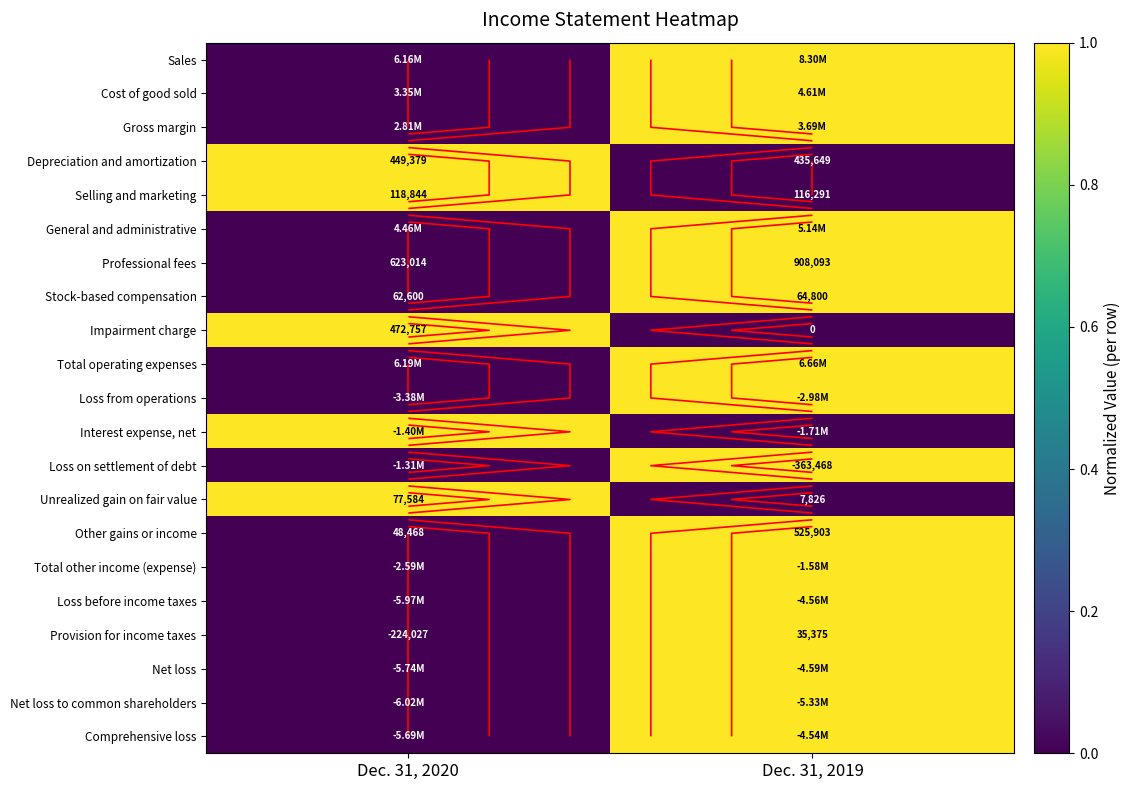

Between Dec. 31, 2019 and Dec. 31, 2020, which is larger?

Dec. 31, 2019